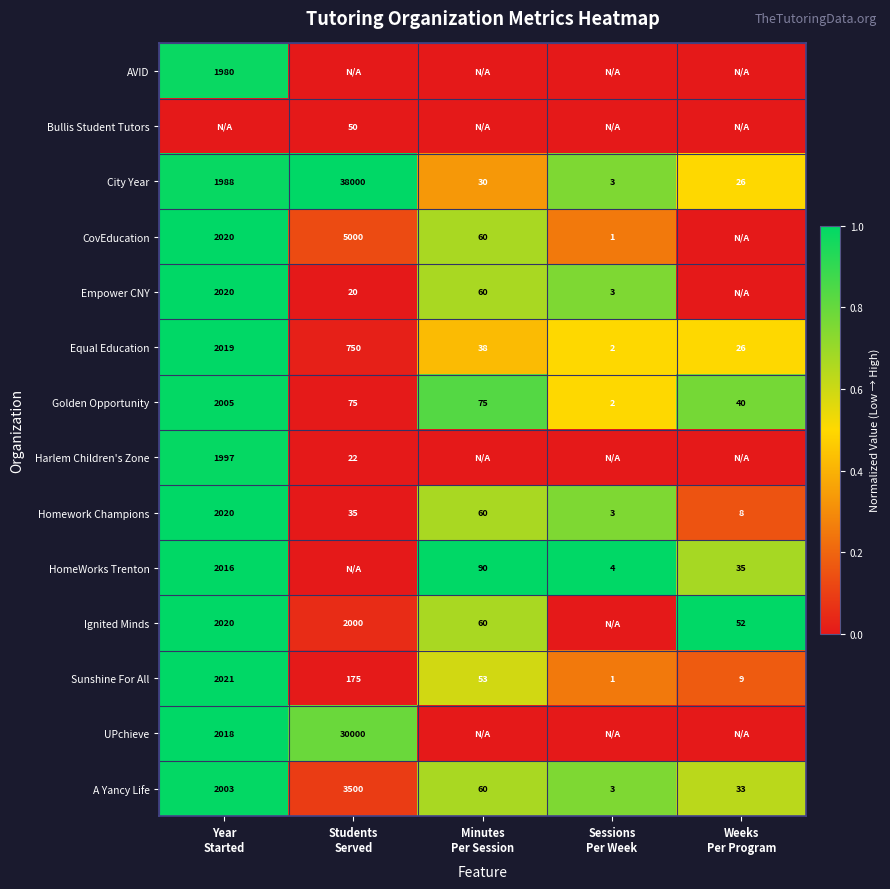

What is the difference between the second highest and second lowest values in the Sunshine For All series?

166